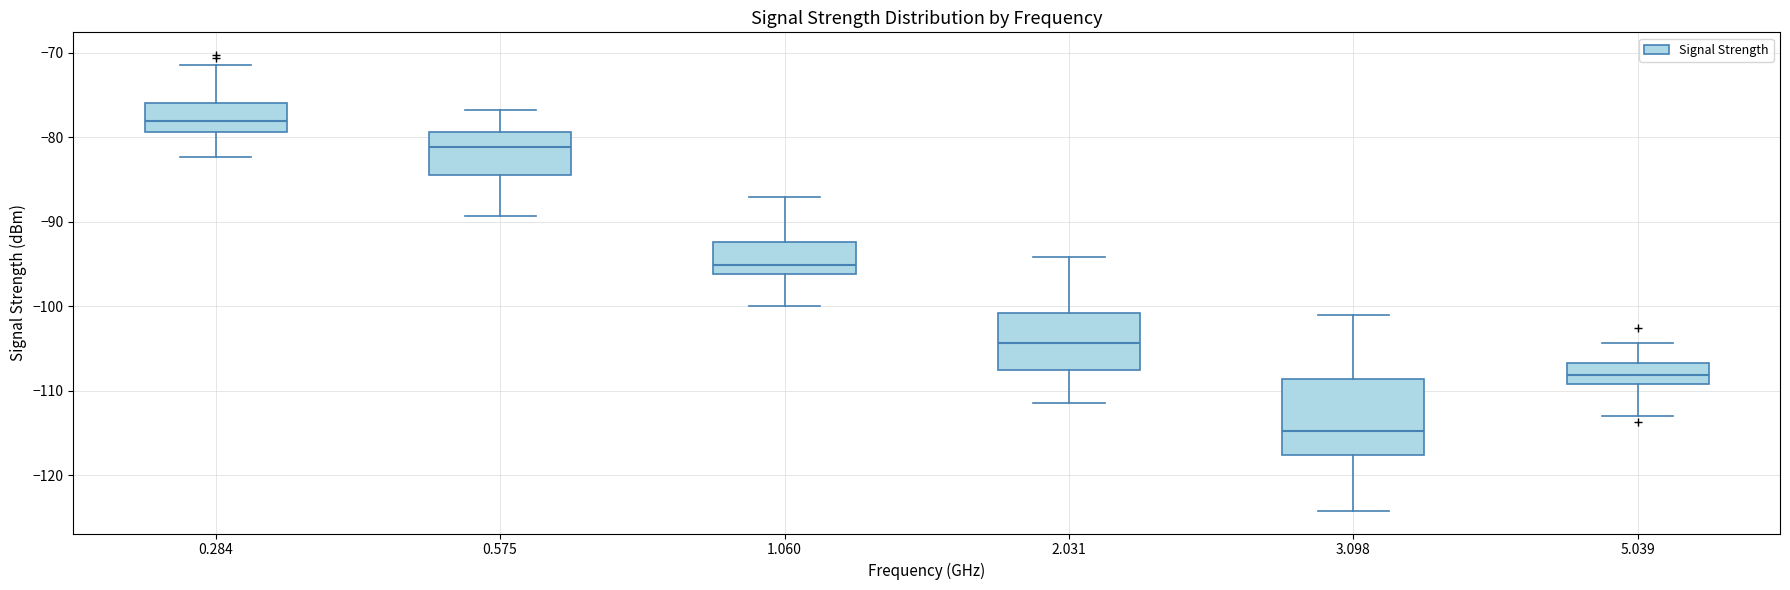

Reading left to right, transcribe this box plot: for each box, give where its median line is, the range the box spans, and where its two whiskers end, as read against the y-axis. The values are not printed on the chart, so give them approximately, as read against the axis.

0.284: median -78, box -79 to -76, whiskers -82 to -71
0.575: median -81, box -85 to -79, whiskers -89 to -77
1.060: median -95, box -96 to -92, whiskers -100 to -87
2.031: median -104, box -108 to -101, whiskers -111 to -94
3.098: median -115, box -118 to -109, whiskers -124 to -101
5.039: median -108, box -109 to -107, whiskers -113 to -104